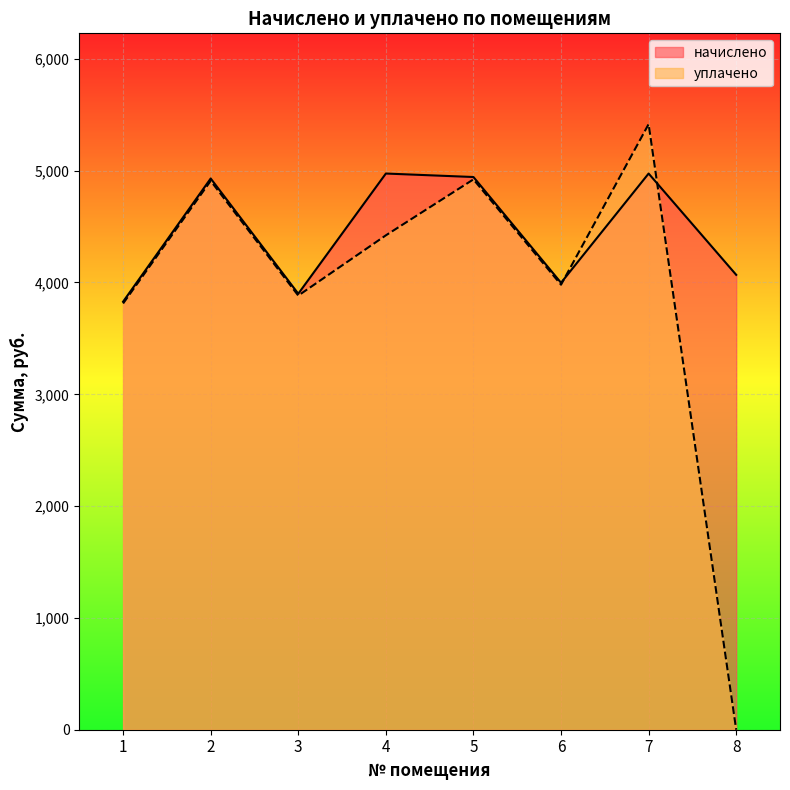

True or false: уплачено has a value of 5416.1 at 7.

True